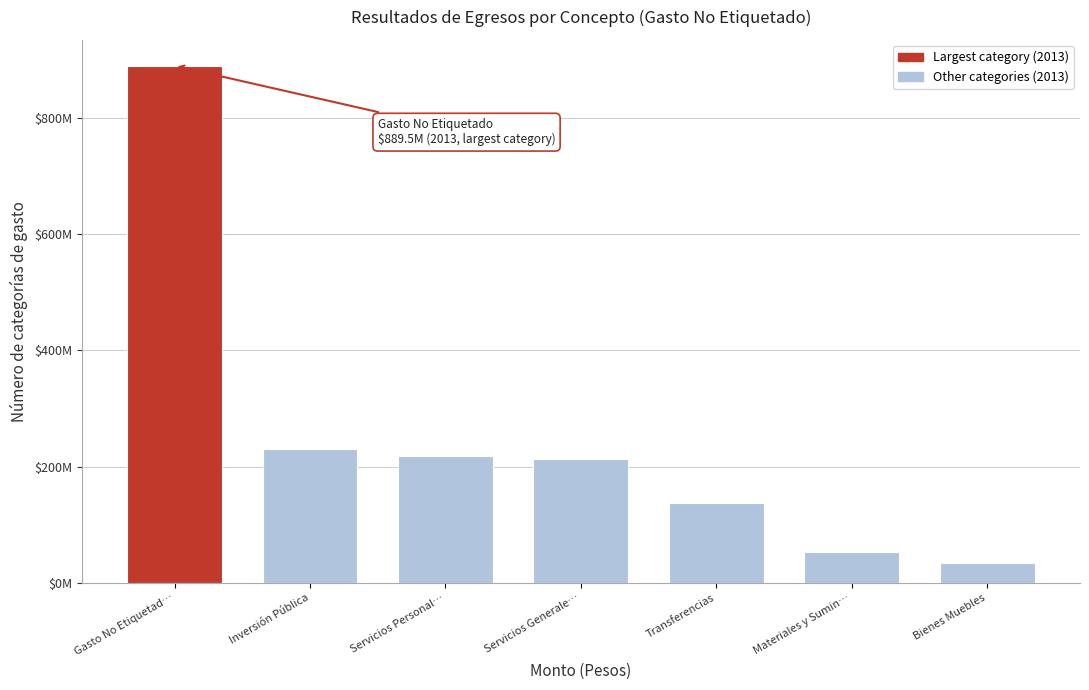

Are the bars horizontal?

No